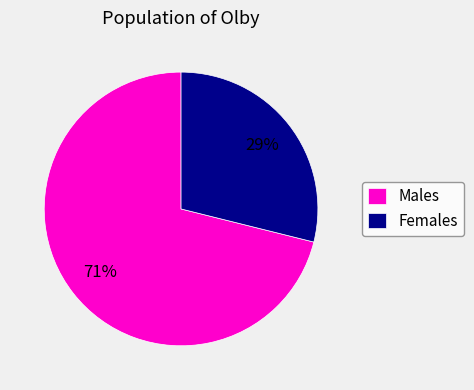

To the nearest percent, what is the difference between the largest and smallest slice percentages?

42%